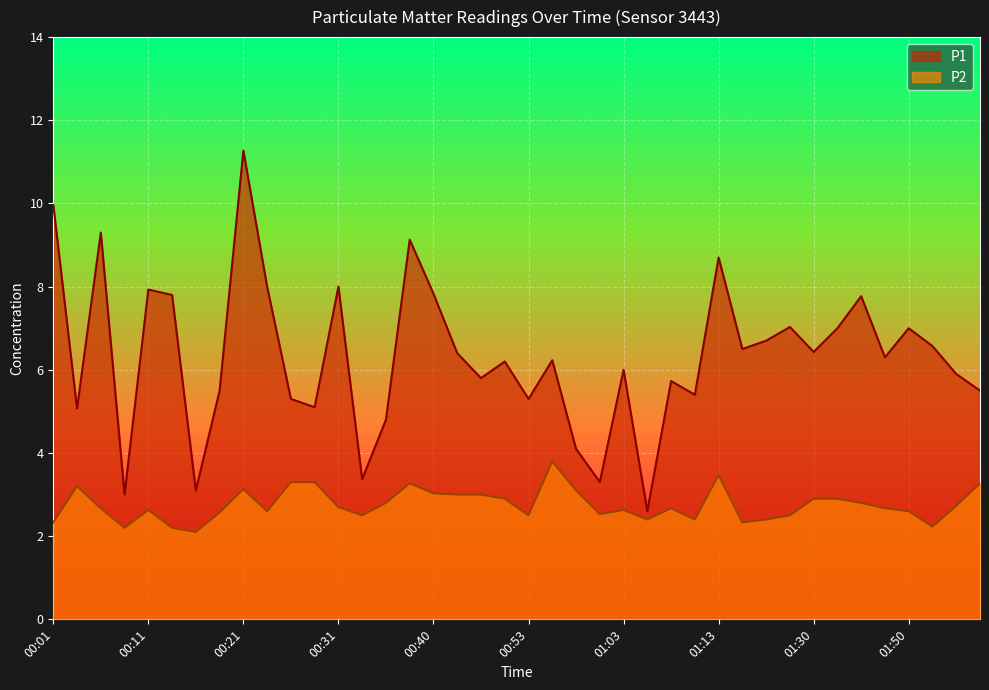

What is the minimum value for P1?

2.6